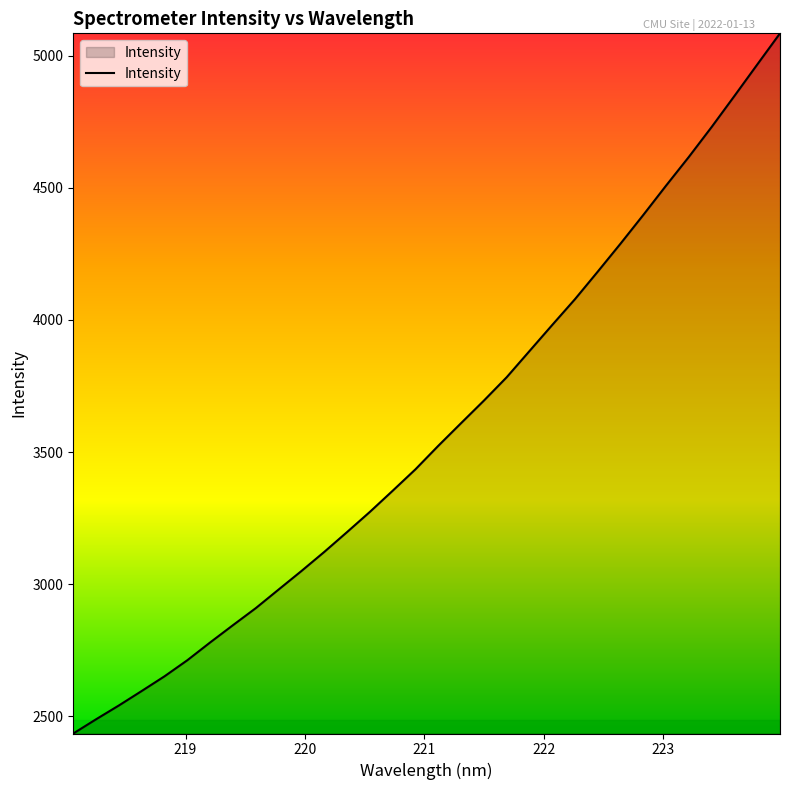

What is the difference between the maximum and minimum values?

2649.8